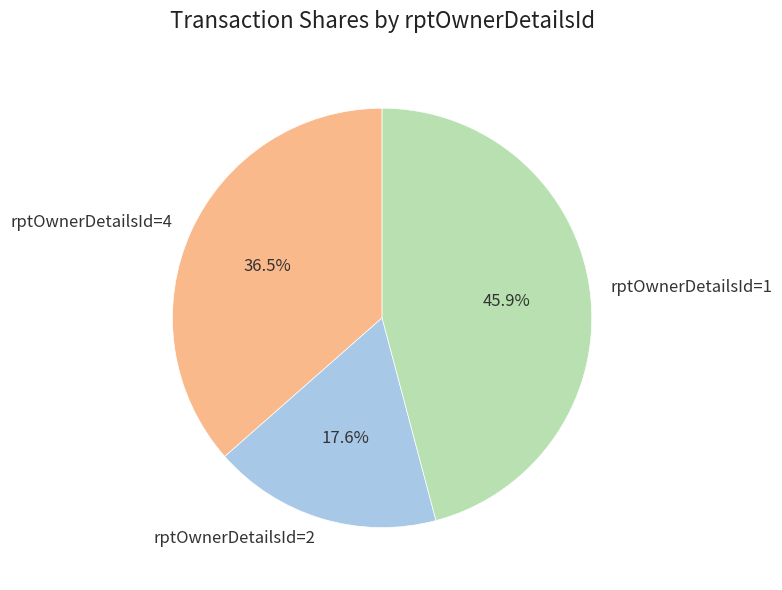

Does any single category account for the majority?

No